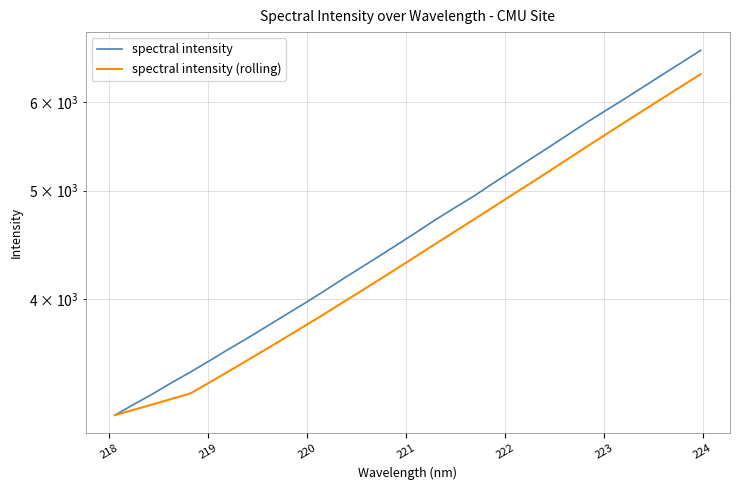

Is this an area chart (filled region under the line)?

No